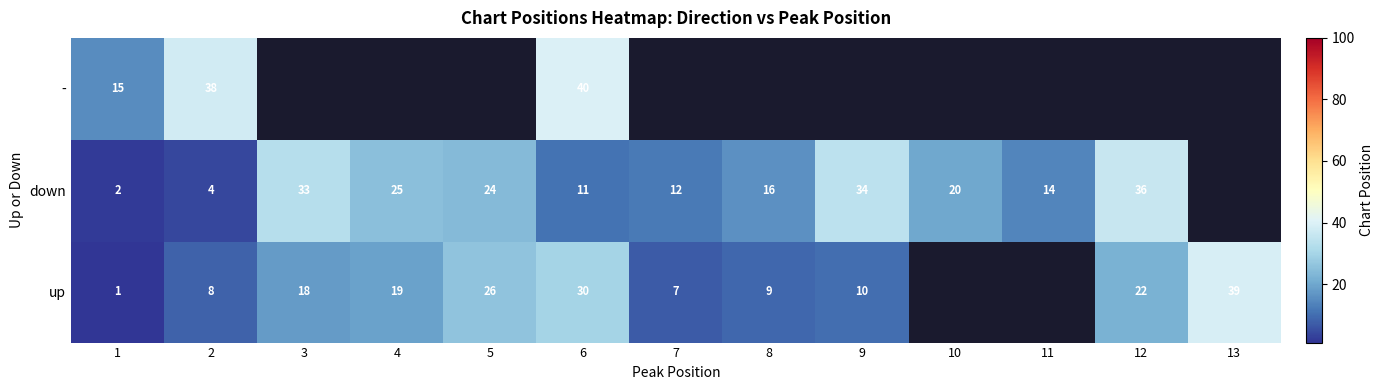

Between 10 and 8, which is larger?

8